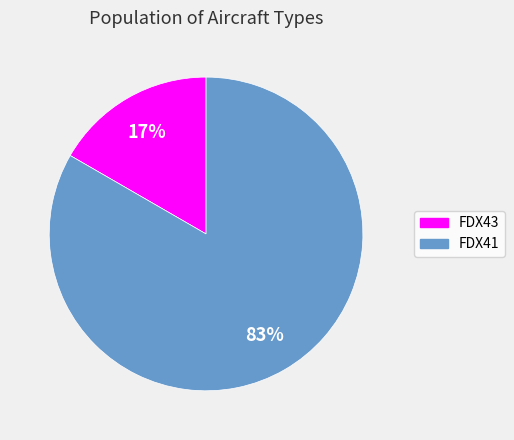

What is the majority slice?

FDX41